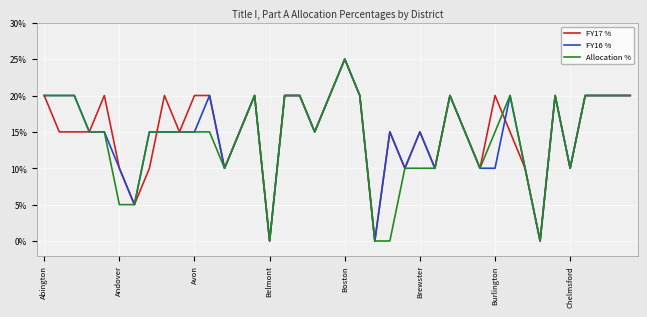

What are all the series names shown in the legend?

FY17 %, FY16 %, Allocation %